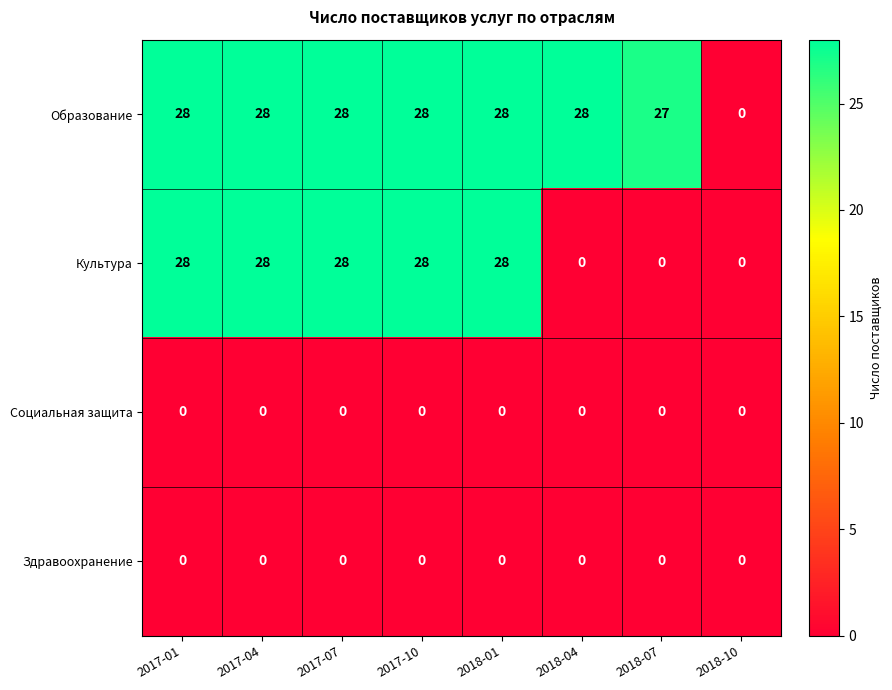

What is the approximate value of Культура at 2017-04?

28